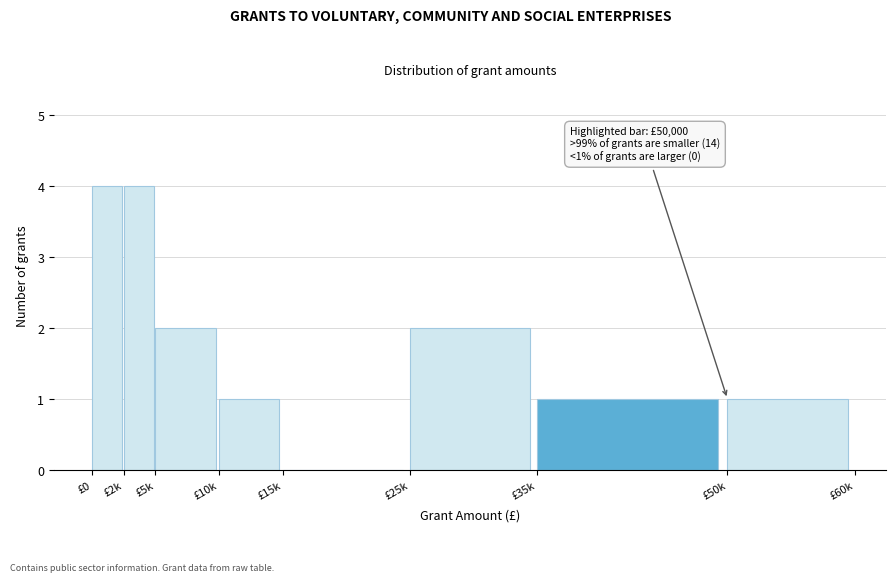

Reading left to right, list all the values displayed in this chart.

£0=4	£2k=4	£5k=2	£10k=1	£15k=0	£25k=2	£35k=1	£50k=1